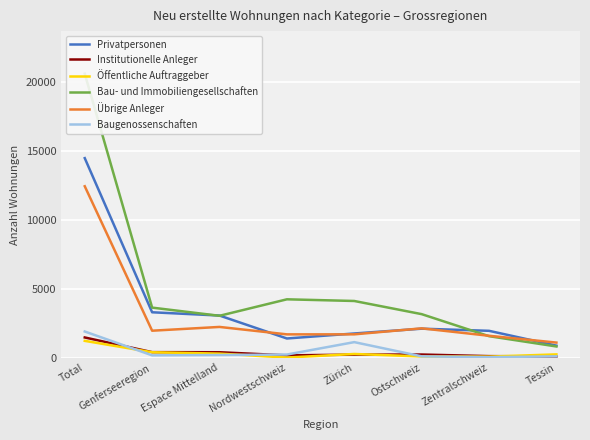

Rank the series by their maximum value, from highest to lowest.

Bau- und Immobiliengesellschaften, Privatpersonen, Übrige Anleger, Baugenossenschaften, Institutionelle Anleger, Öffentliche Auftraggeber